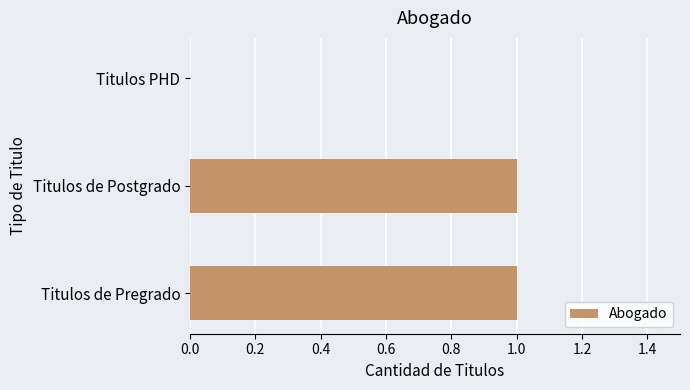

Does the chart contain stacked bars?

No